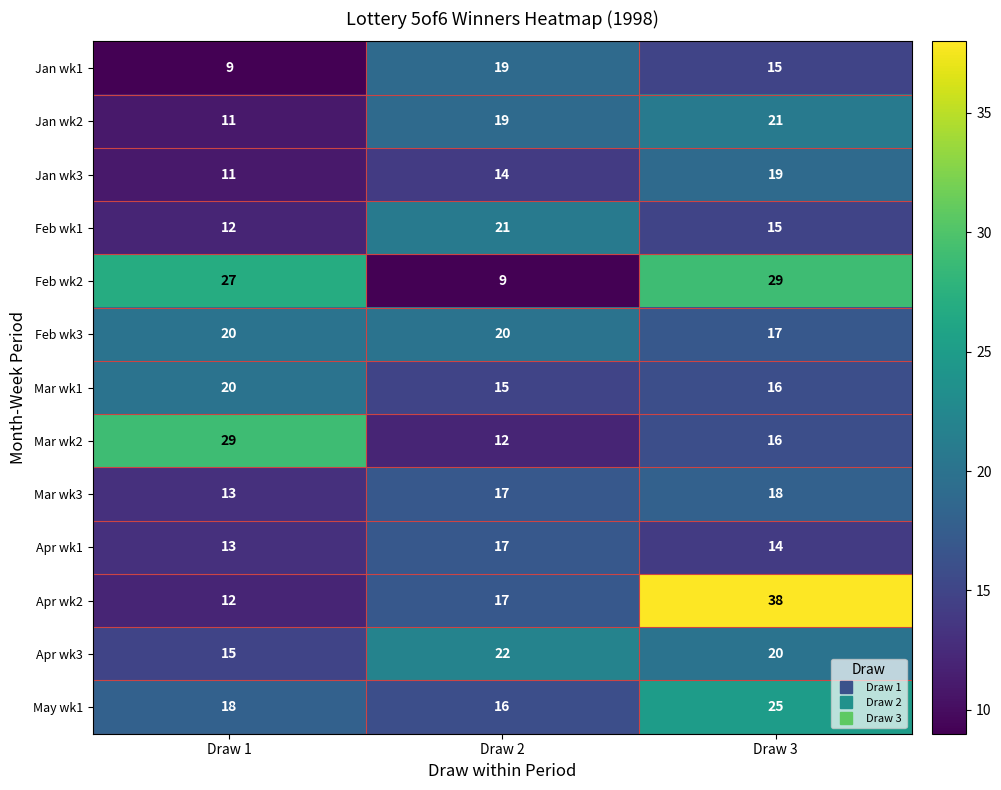

What value does the Apr wk3 series have at Draw 1?

15